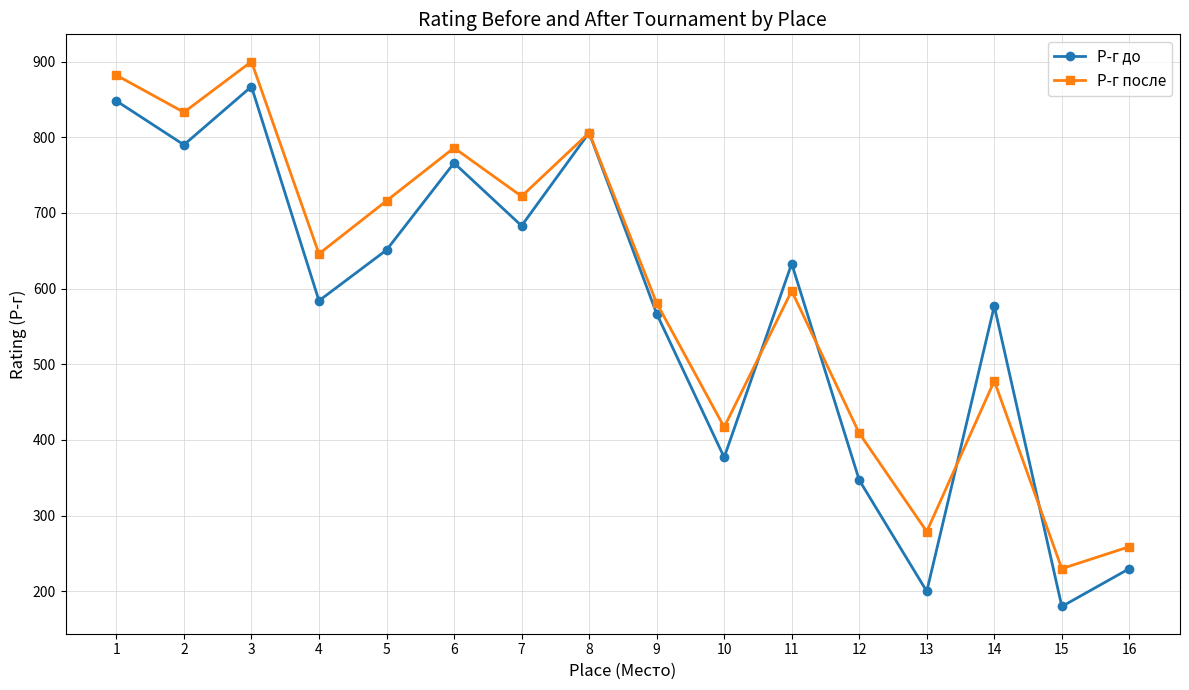

At which label is Р-г после closest to 565?

9